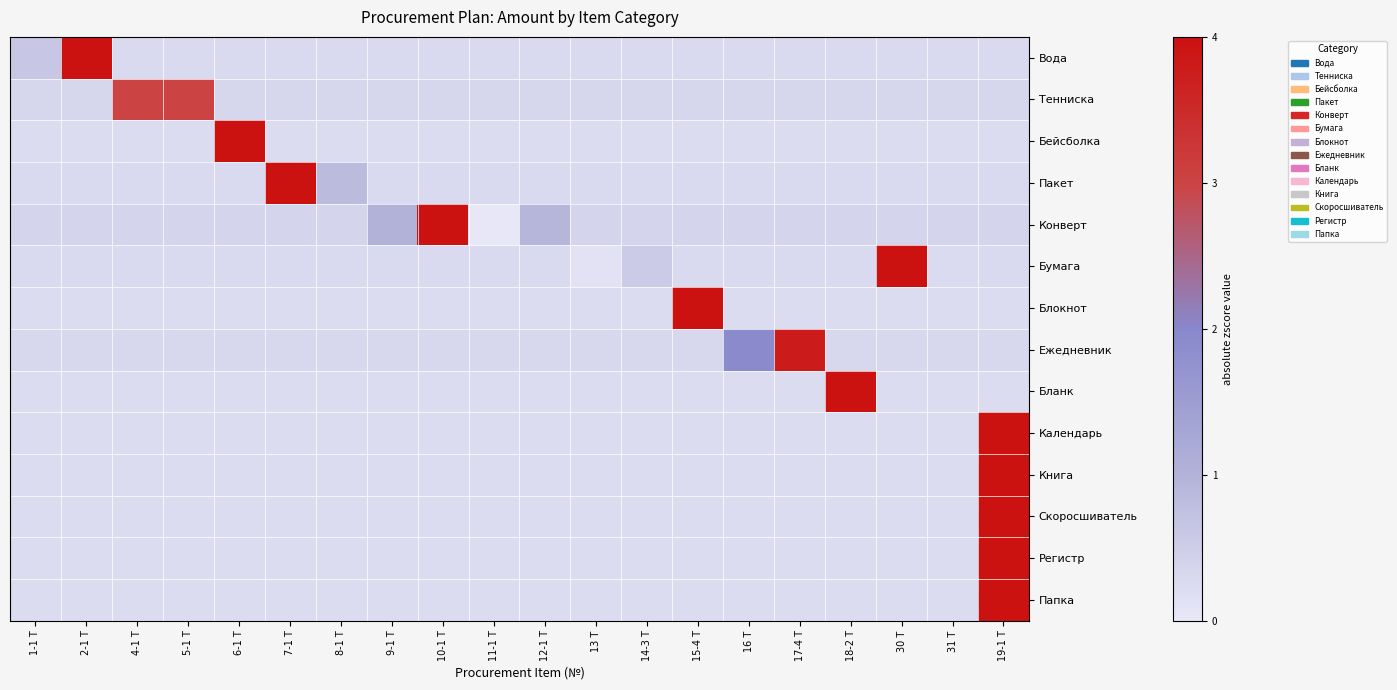

At which category is the sum across all series the highest?

19-1 Т